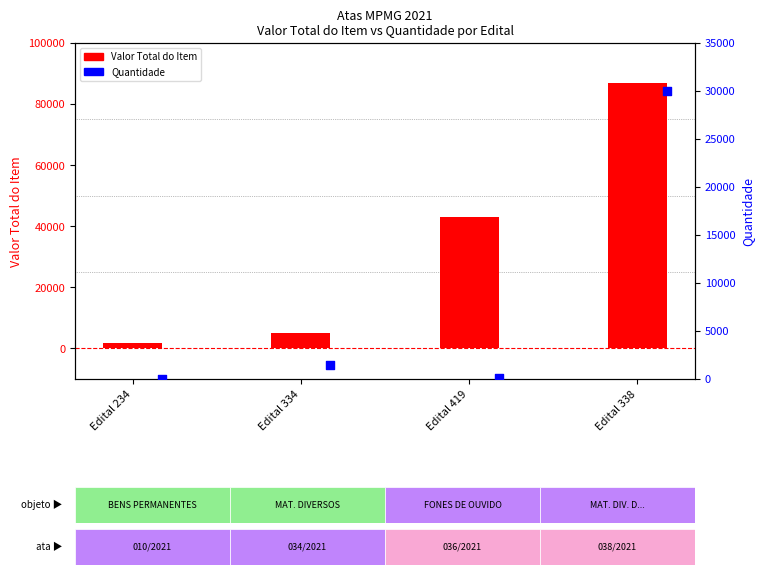

Which series contains the highest Y value?

Valor Total do Item